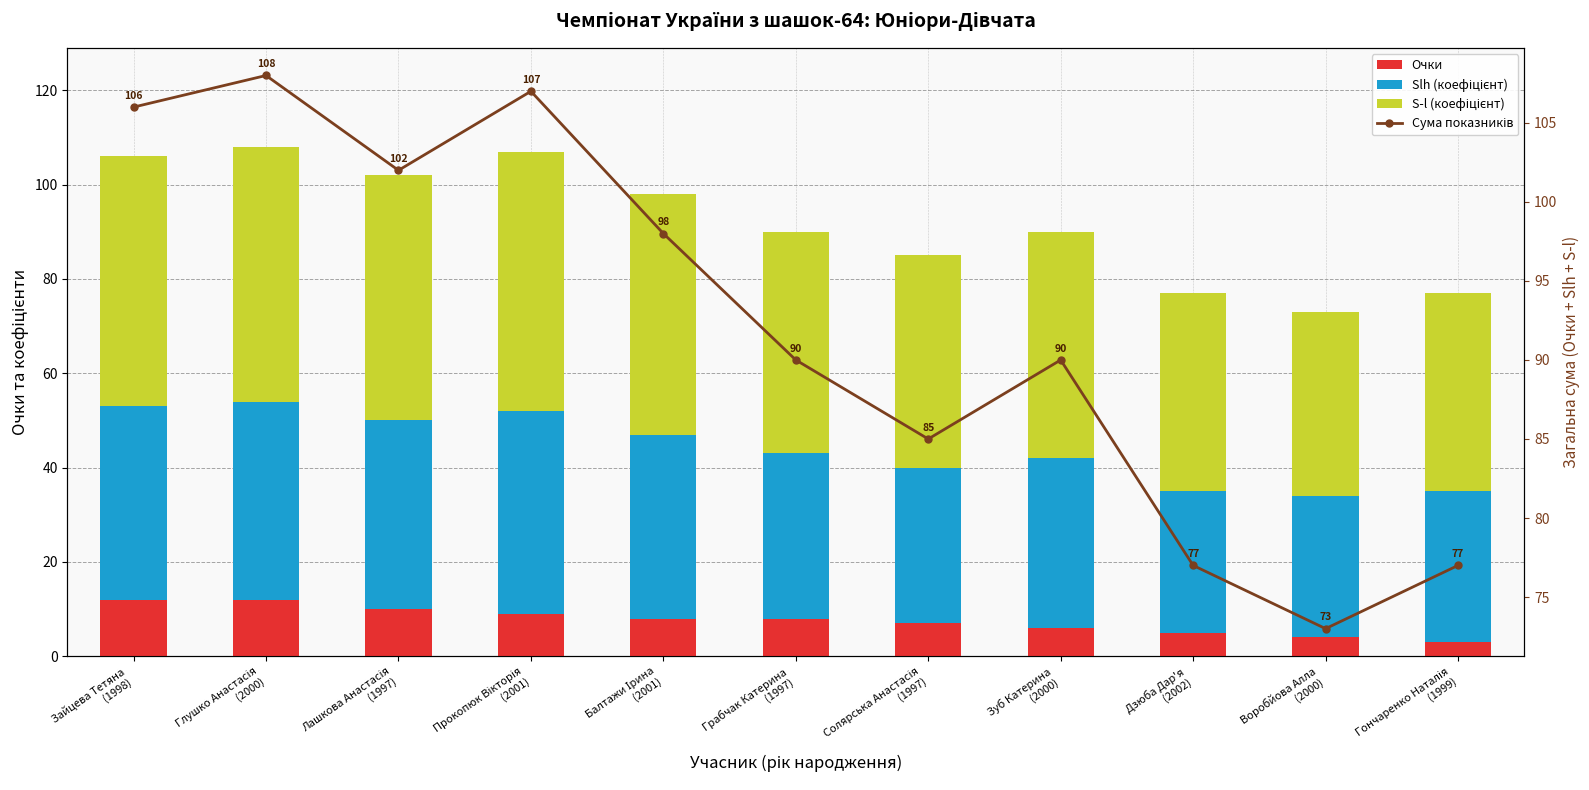

How many Очки values are between 5 and 10?

7